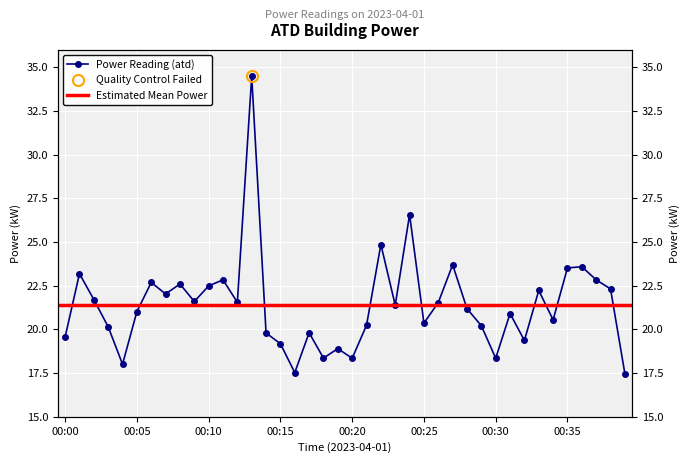

What is the difference between the values at 00:04 and 00:34?

2.5